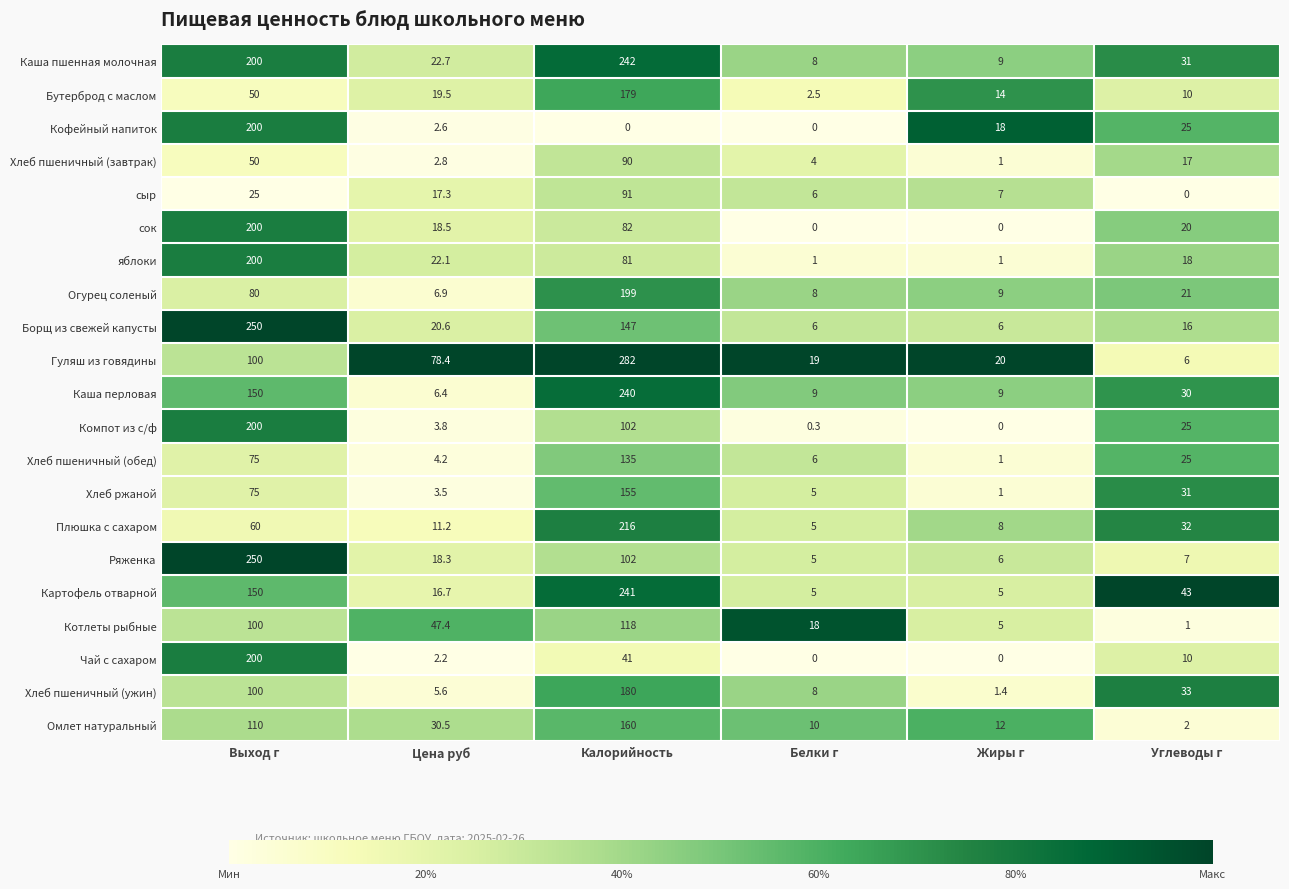

Which series has the largest range (max minus min)?

Гуляш из говядины